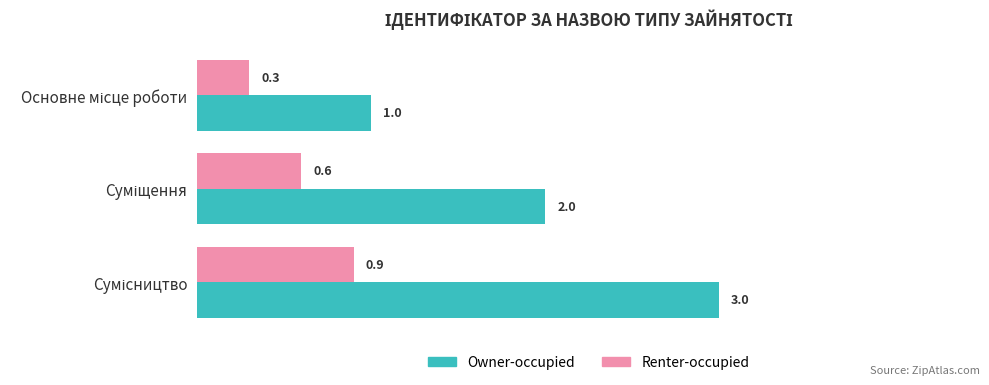

What is the difference between the maximum and minimum values in the Owner-occupied series?

2.0